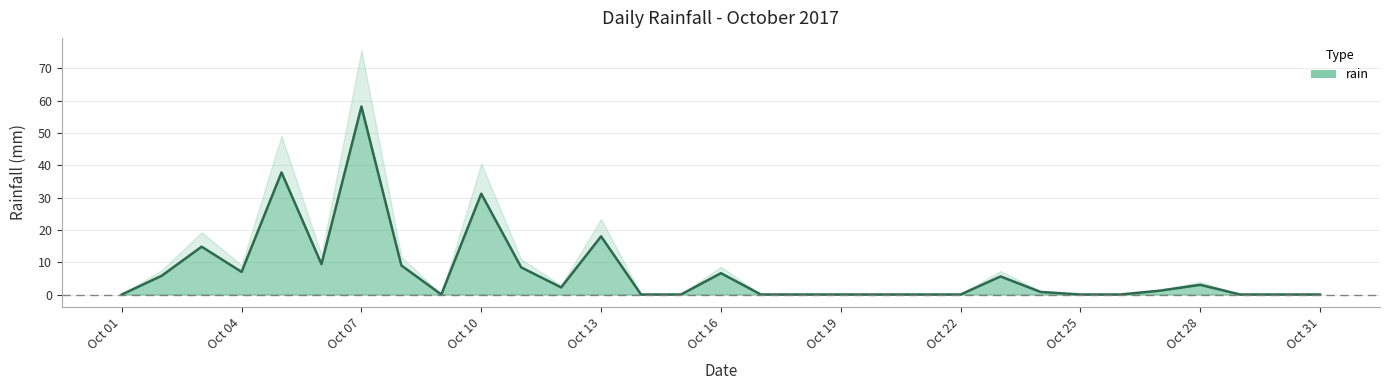

What is the difference between the maximum and second lowest values?

58.2